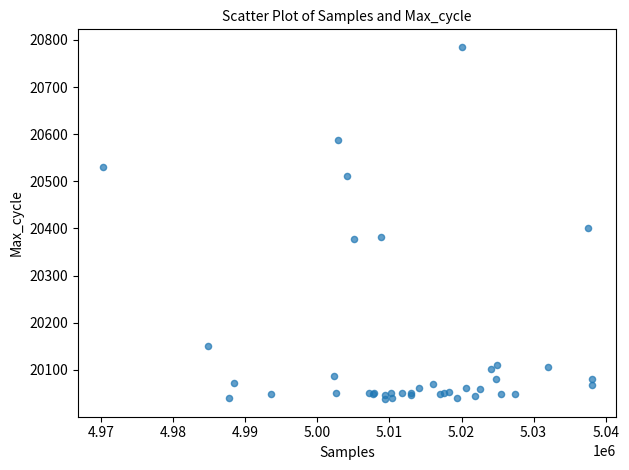

What Y value in the scatter plot is closest to 20411?

20400